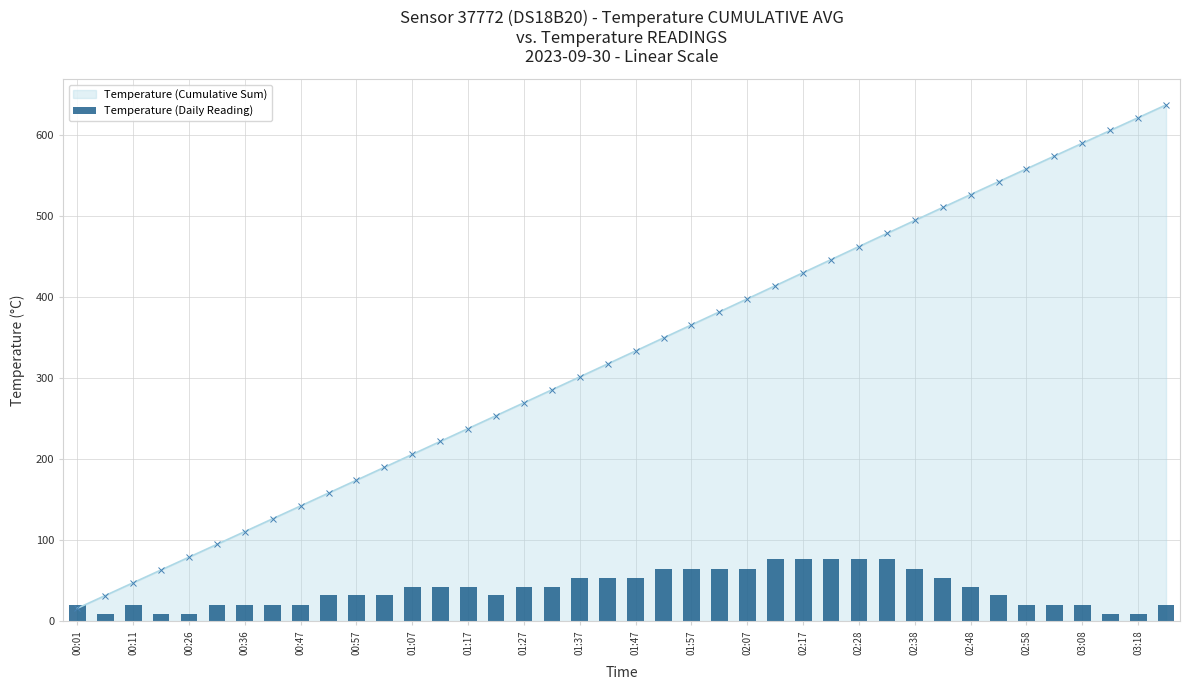

True or false: Temperature (Cumulative Sum) has a value of 462.1 at 02:28.

True